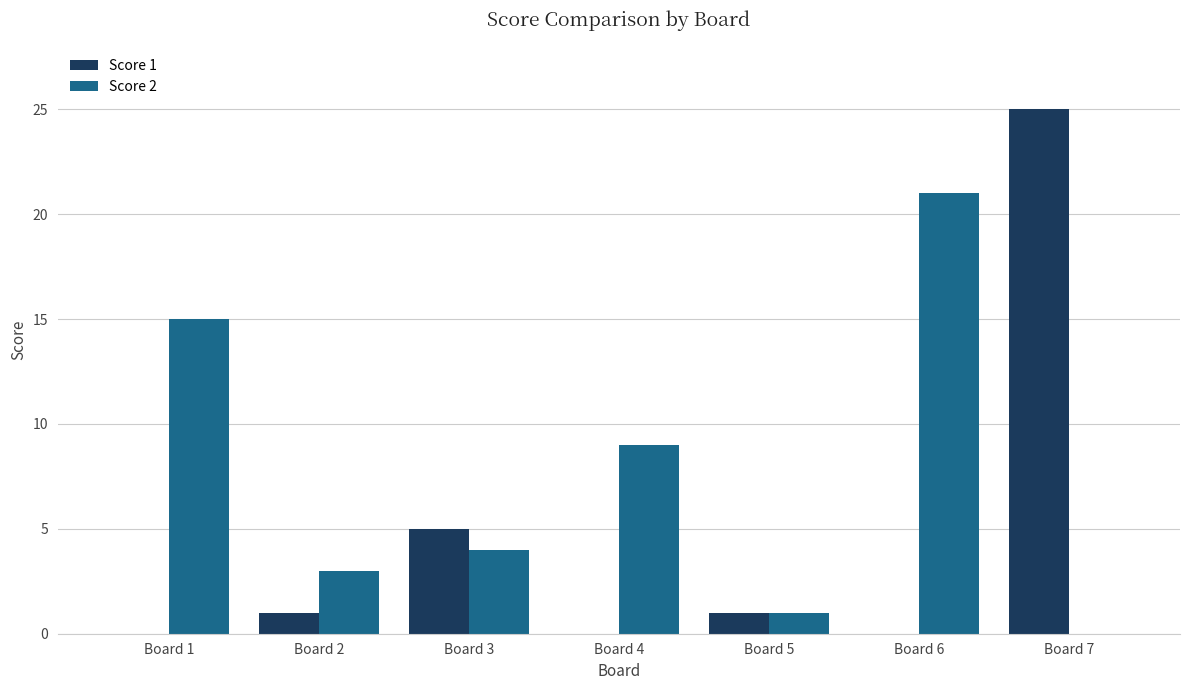

Reading left to right, list all the values displayed in this chart.

Score 1: Board 1=0	Board 2=1	Board 3=5	Board 4=0	Board 5=1	Board 6=0	Board 7=25
Score 2: Board 1=15	Board 2=3	Board 3=4	Board 4=9	Board 5=1	Board 6=21	Board 7=0